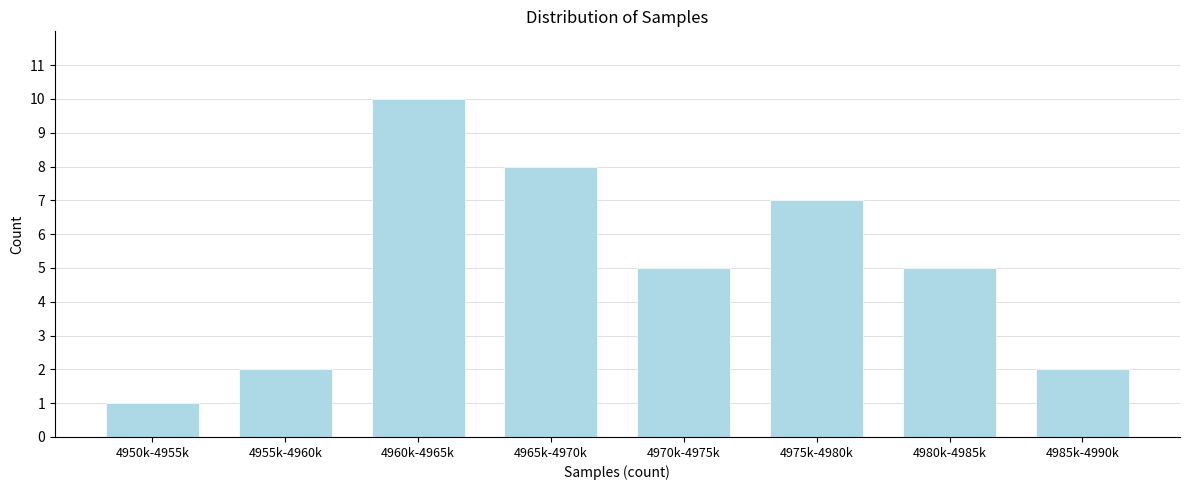

Reading left to right, list all the values displayed in this chart.

4950k-4955k=1	4955k-4960k=2	4960k-4965k=10	4965k-4970k=8	4970k-4975k=5	4975k-4980k=7	4980k-4985k=5	4985k-4990k=2